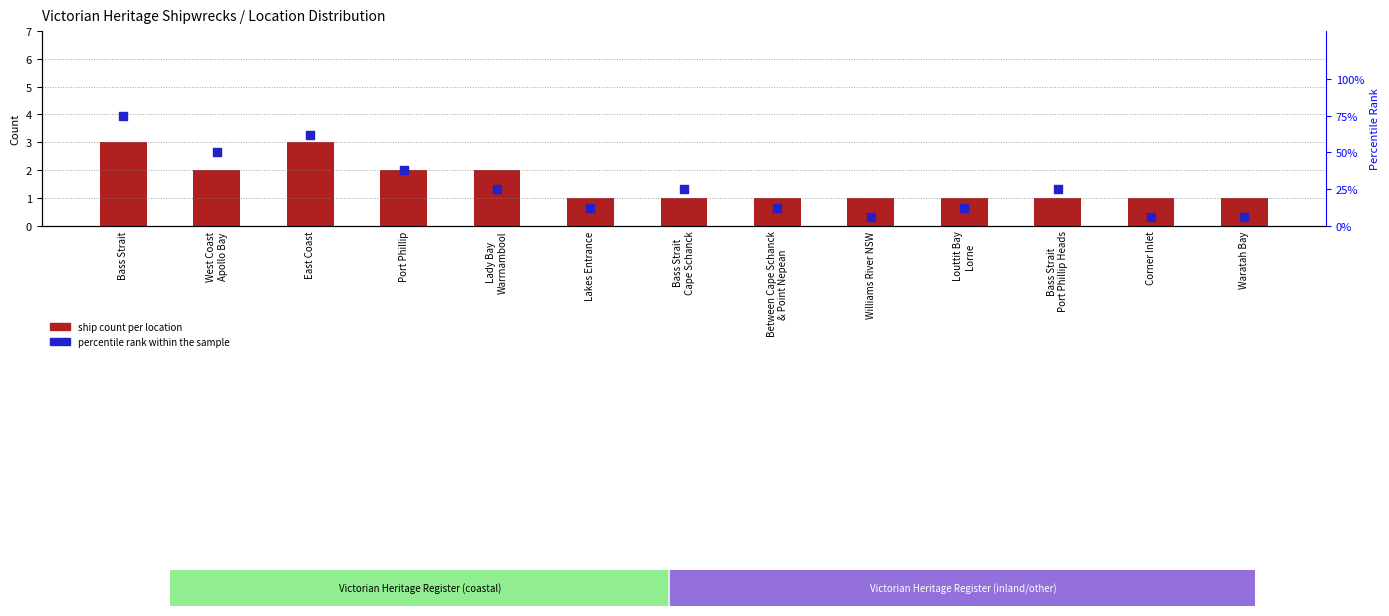

Which series reaches the minimum Y coordinate?

ship count per location